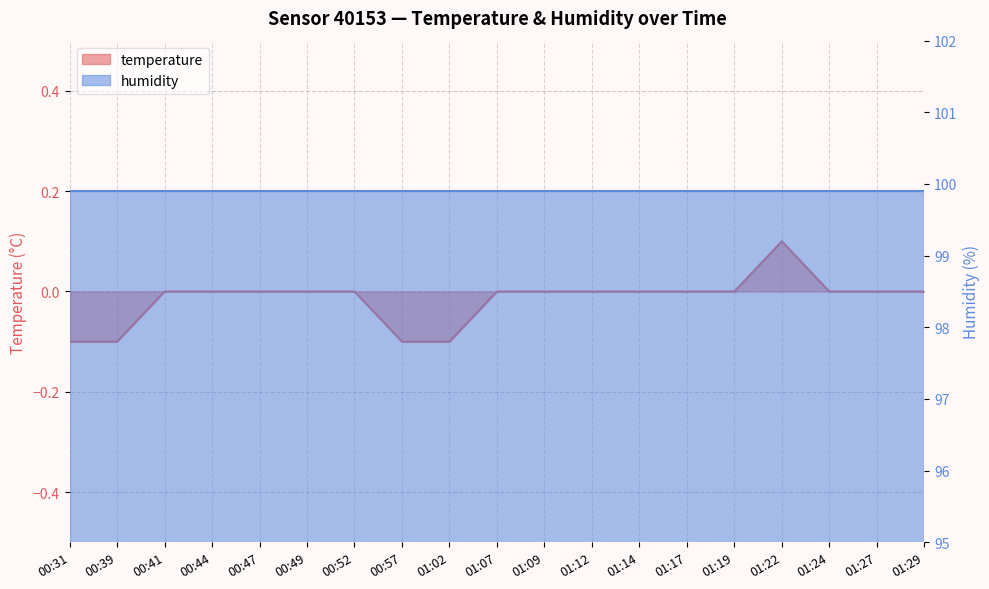

The chart shows a value of 0.1 at 01:12. True or false?

False